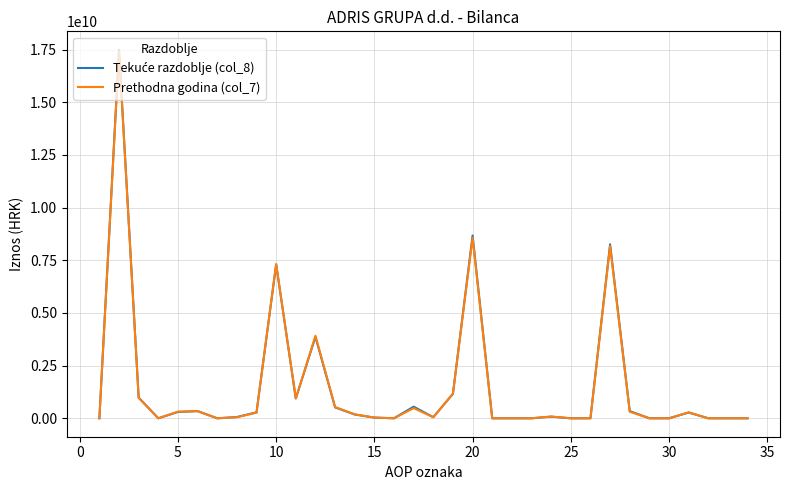

What is the maximum value shown in the chart?

17493025644